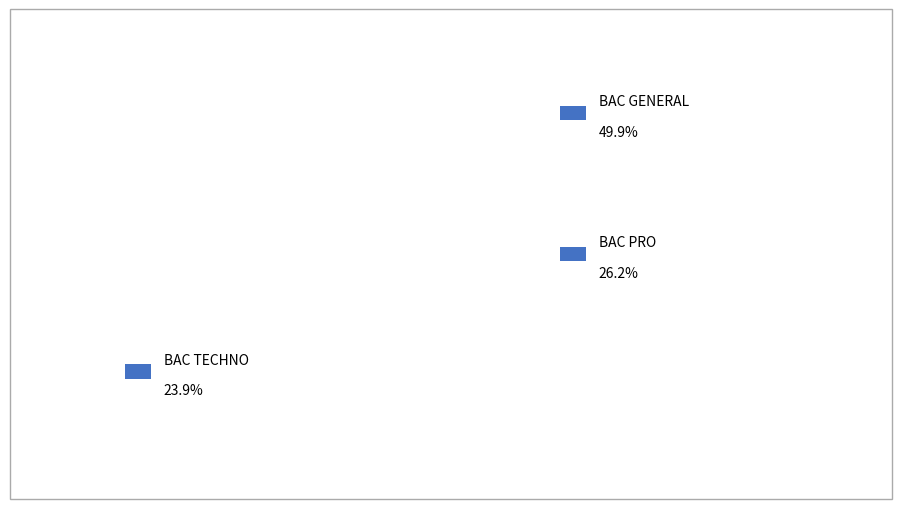

Does BAC PRO account for over 50% of the chart?

No